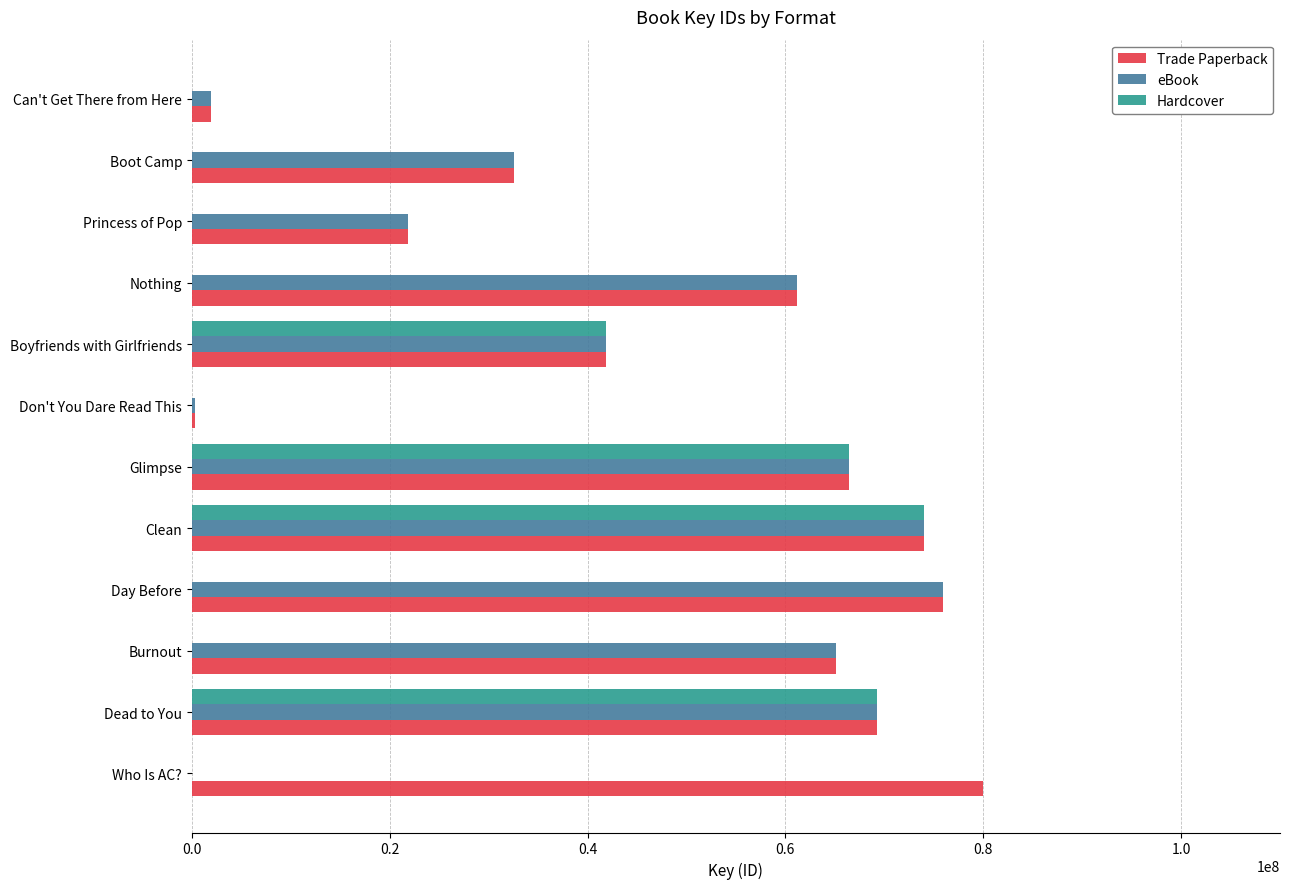

How many series are shown in this chart?

3